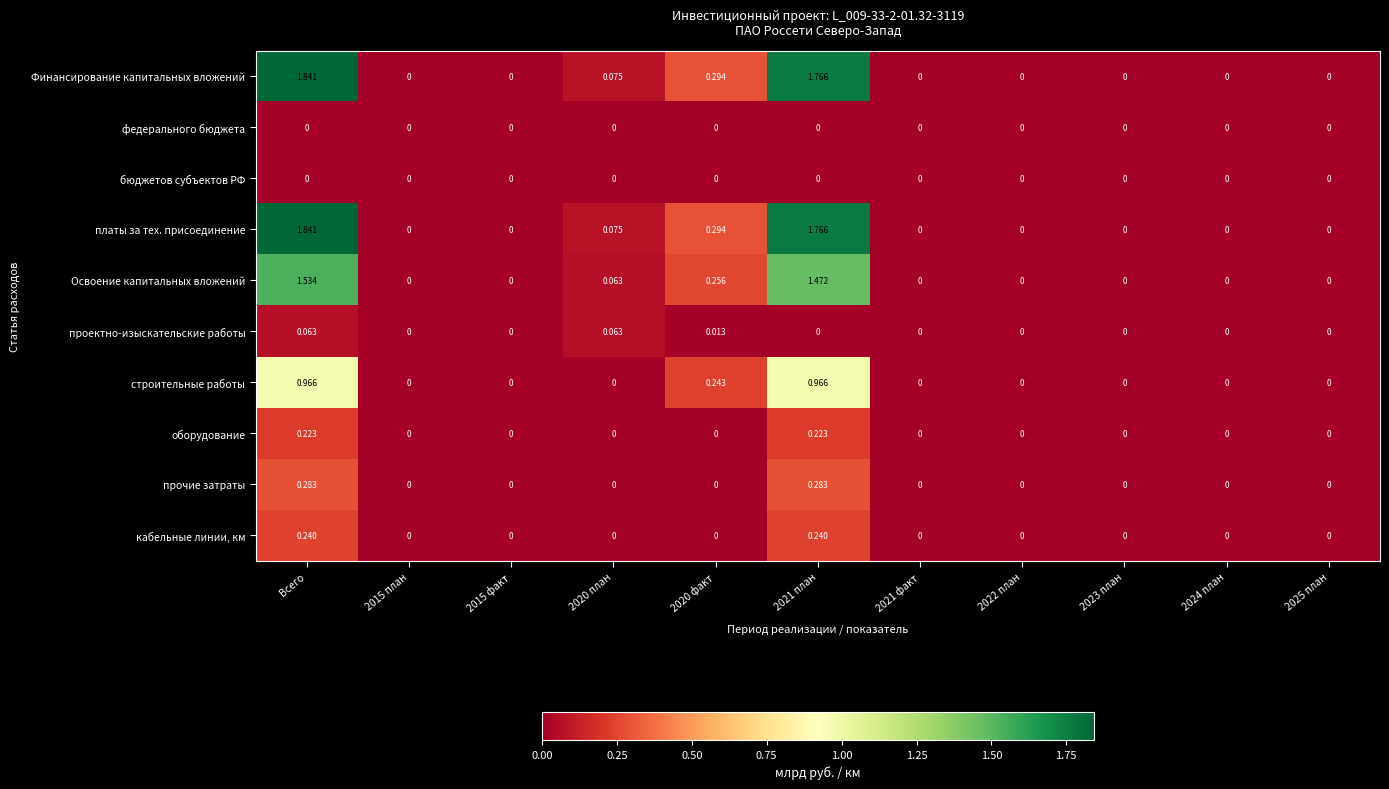

At which label does платы за тех. присоединение reach its peak?

Всего